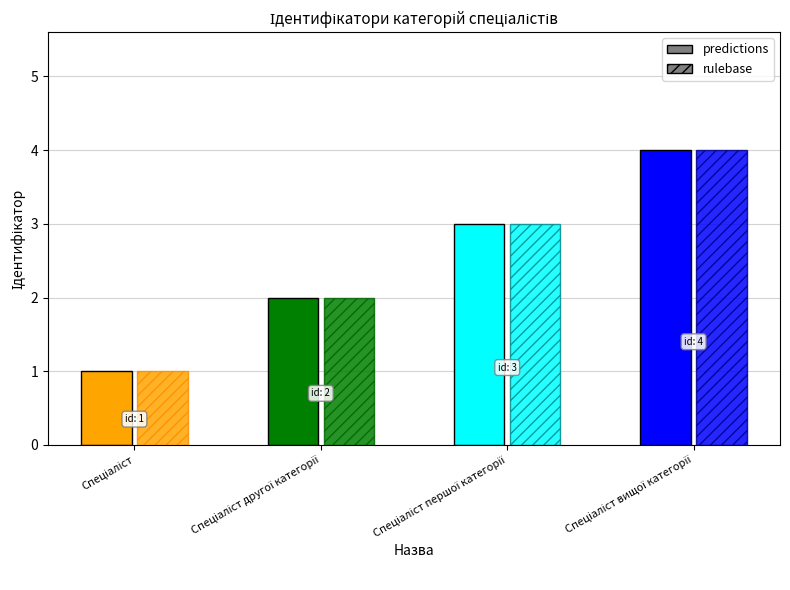

What is the change in value from Спеціаліст to Спеціаліст другої категорії?

+1